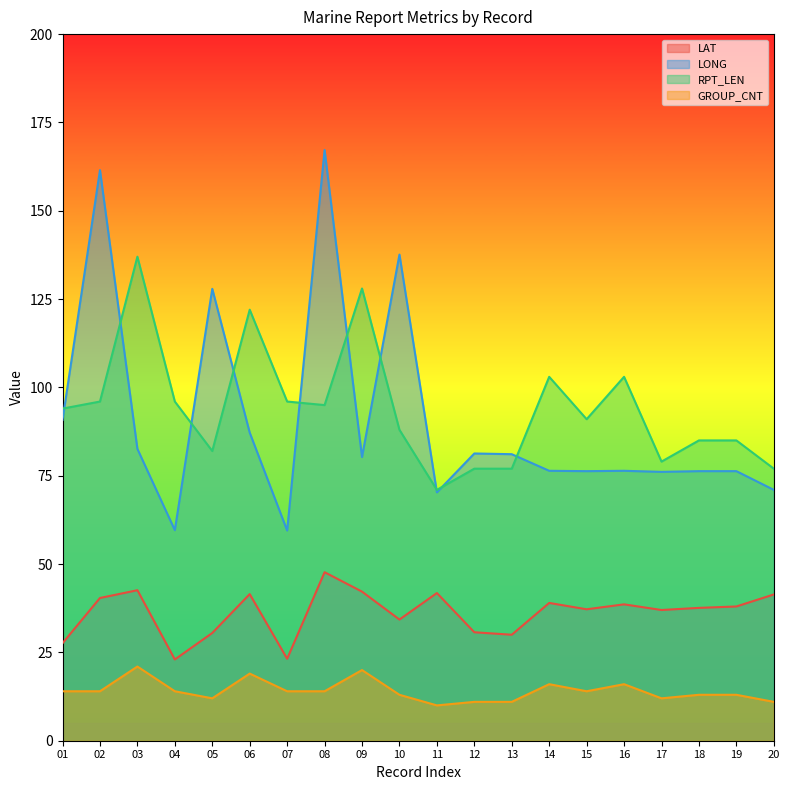

Reading left to right, what are all the values shown in this chart?

LAT: 01=27.6	02=40.4	03=42.6	04=23.0	05=30.5	06=41.5	07=23.2	08=47.7	09=42.2	10=34.3	11=41.8	12=30.7	13=30.0	14=39.0	15=37.2	16=38.6	17=37.0	18=37.6	19=38.0	20=41.4
LONG: 01=90.8	02=161.5	03=82.6	04=59.6	05=127.9	06=87.2	07=59.5	08=167.2	09=80.3	10=137.6	11=70.3	12=81.3	13=81.1	14=76.4	15=76.3	16=76.4	17=76.1	18=76.3	19=76.3	20=71.0
RPT_LEN: 01=94.0	02=96.0	03=137.0	04=96.0	05=82.0	06=122.0	07=96.0	08=95.0	09=128.0	10=88.0	11=71.0	12=77.0	13=77.0	14=103.0	15=91.0	16=103.0	17=79.0	18=85.0	19=85.0	20=77.0
GROUP_CNT: 01=14.0	02=14.0	03=21.0	04=14.0	05=12.0	06=19.0	07=14.0	08=14.0	09=20.0	10=13.0	11=10.0	12=11.0	13=11.0	14=16.0	15=14.0	16=16.0	17=12.0	18=13.0	19=13.0	20=11.0